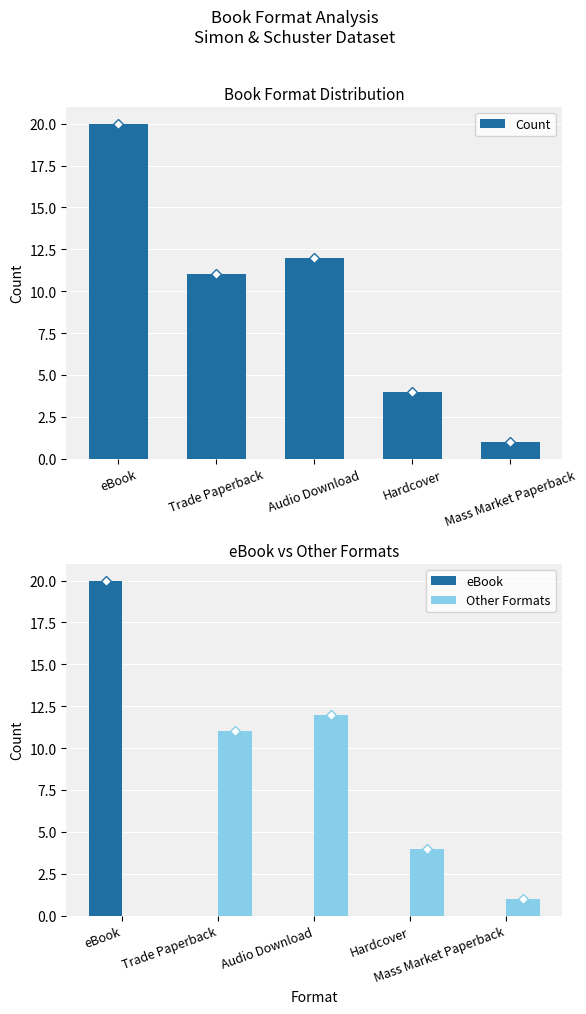

What is the sum of the Count values at Audio Download and Trade Paperback?

23